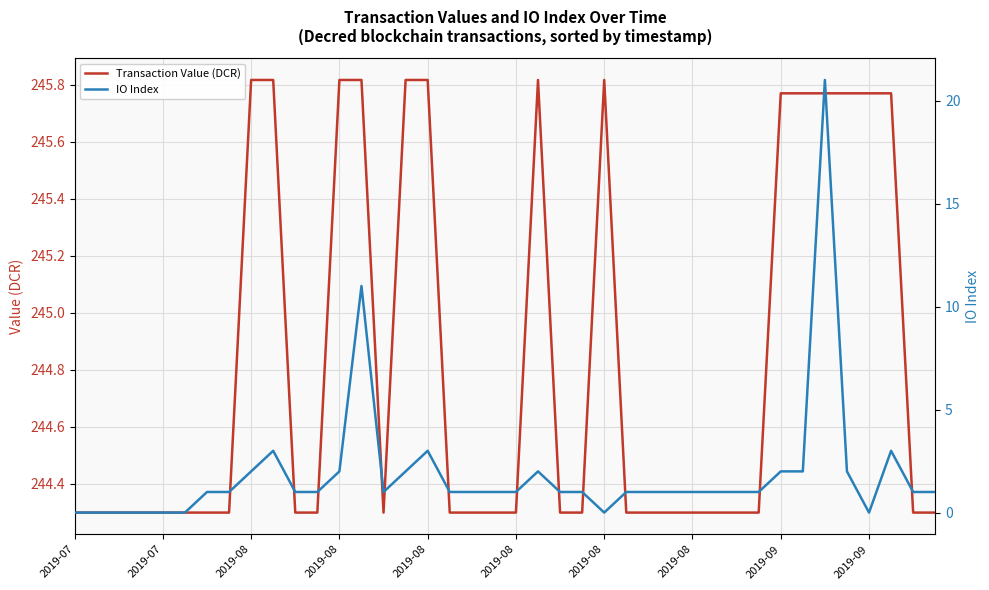

At which category is the sum across all series the highest?

34